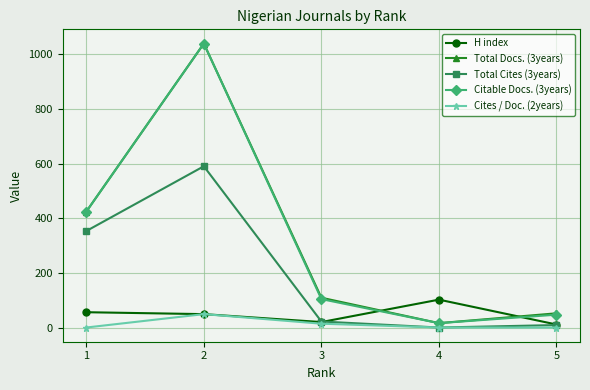

Is this an area chart (filled region under the line)?

No